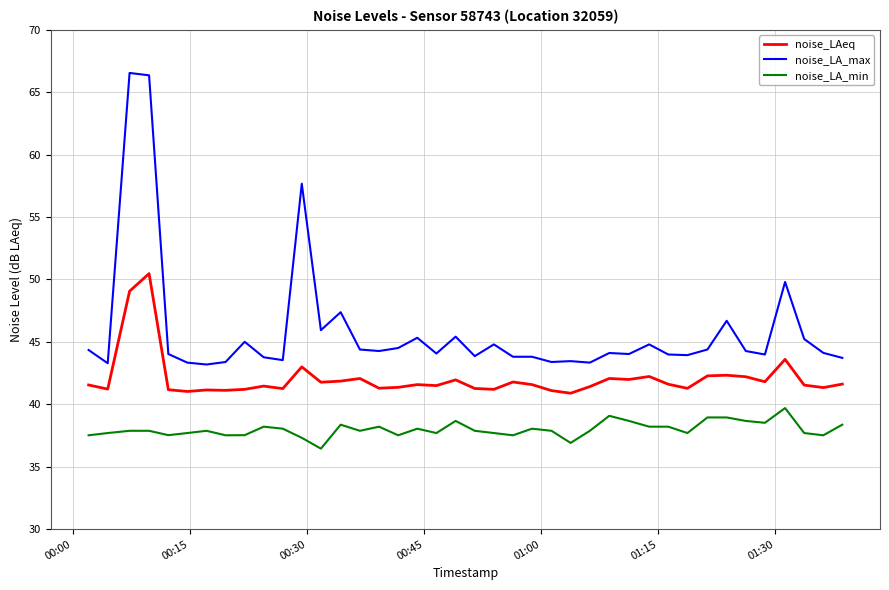

What is the lowest value of the noise_LAeq series?

40.9